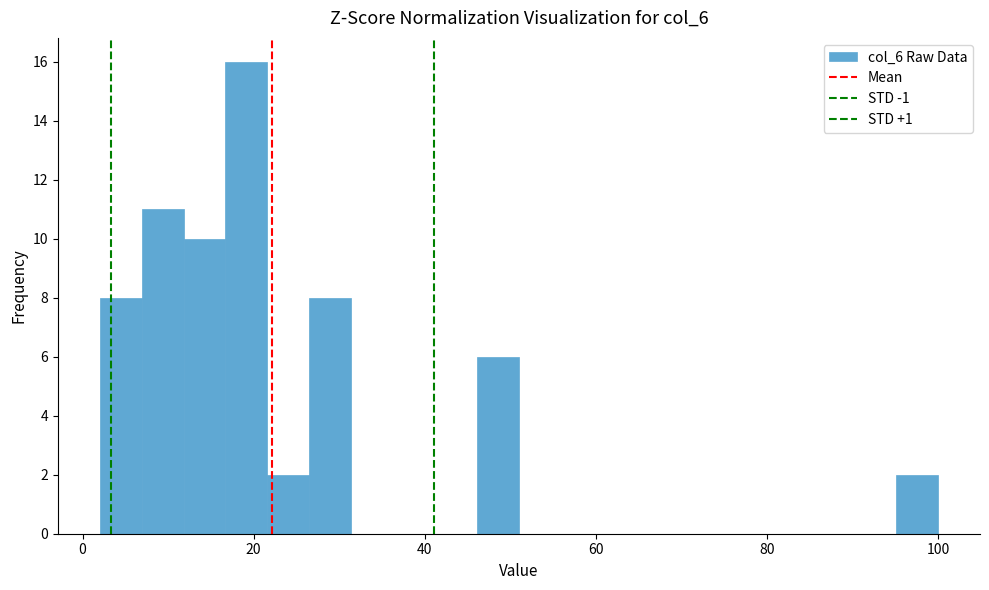

Around what value on the x-axis is the tallest bar? Give the approximate position of its centre, as read against the axis.

20